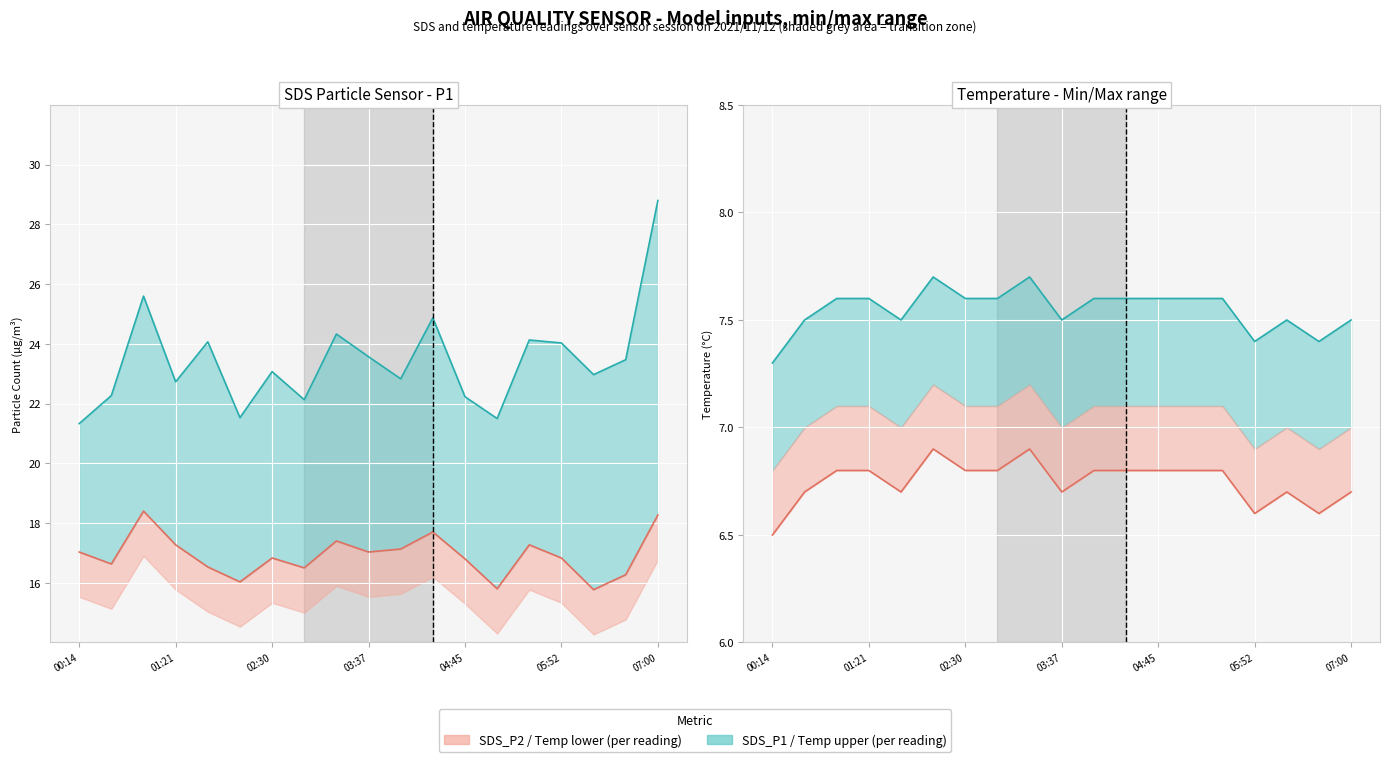

The value of SDS_P1 at 16 is 37.9. True or false?

False